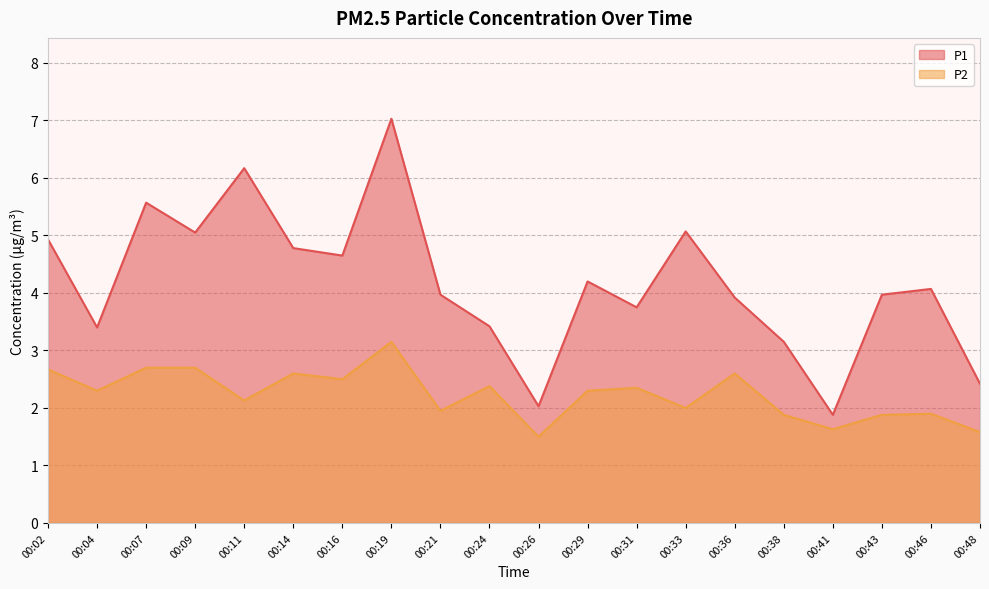

True or false: P1 has a value of 3.4 at 00:04.

True